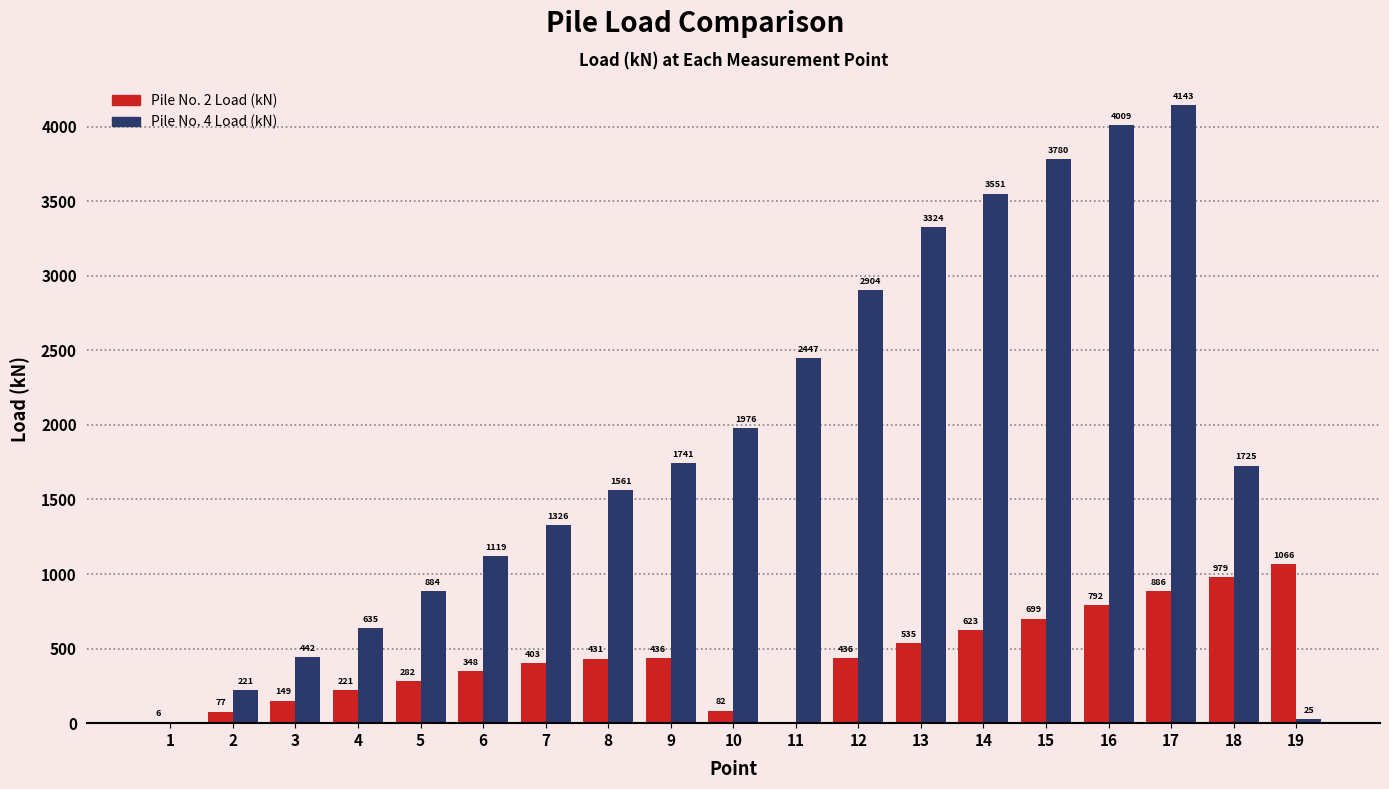

Which category has the highest value in the Pile No. 4 Load (kN) series?

17